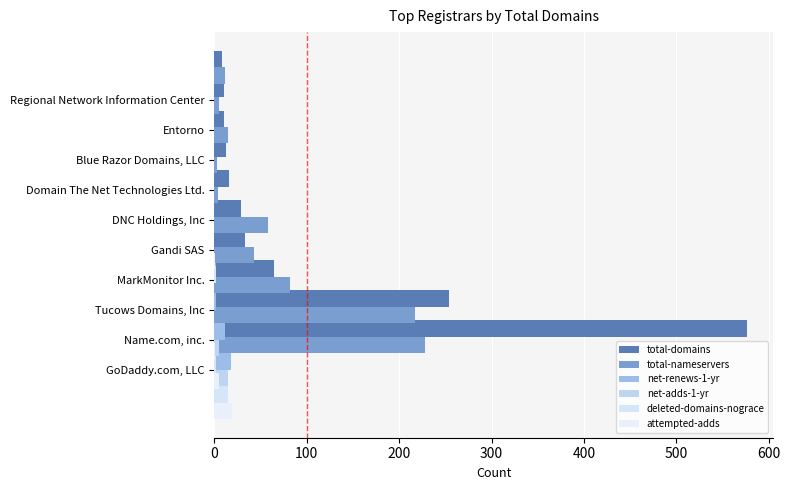

At how many categories does at least one series exceed 421?

1